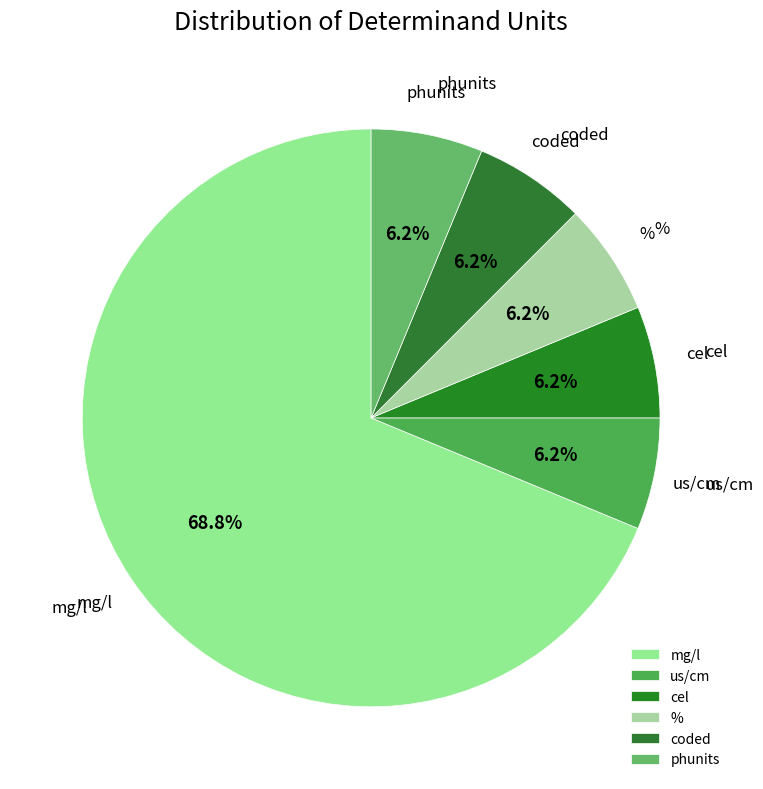

Do us/cm and cel together represent more than half of the pie?

No